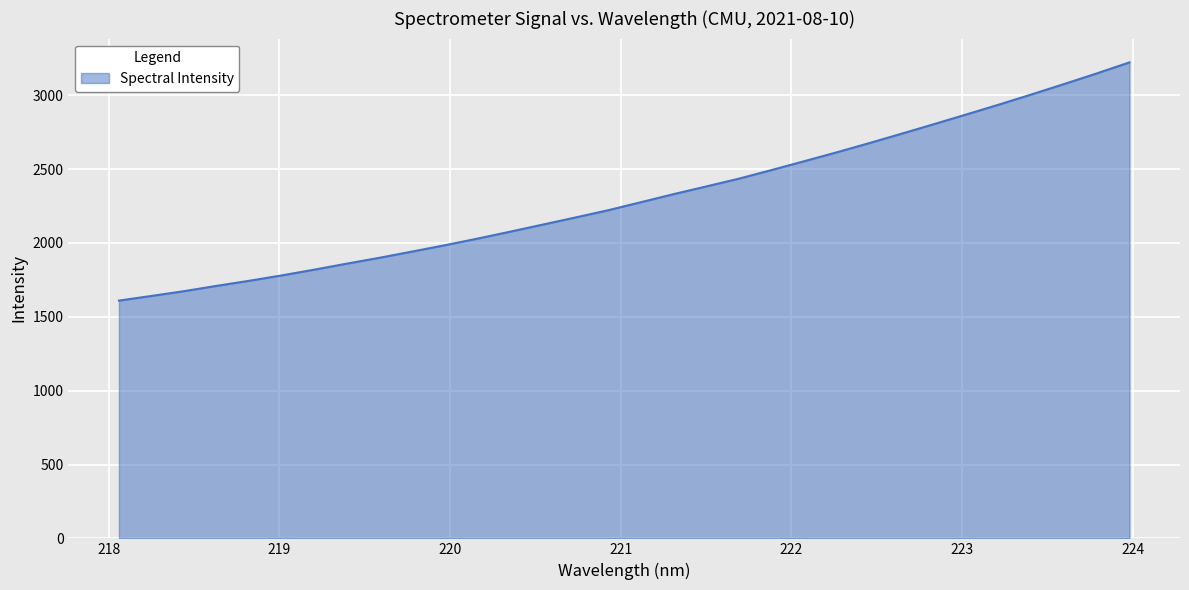

What is the difference between the maximum and minimum values?

1613.0